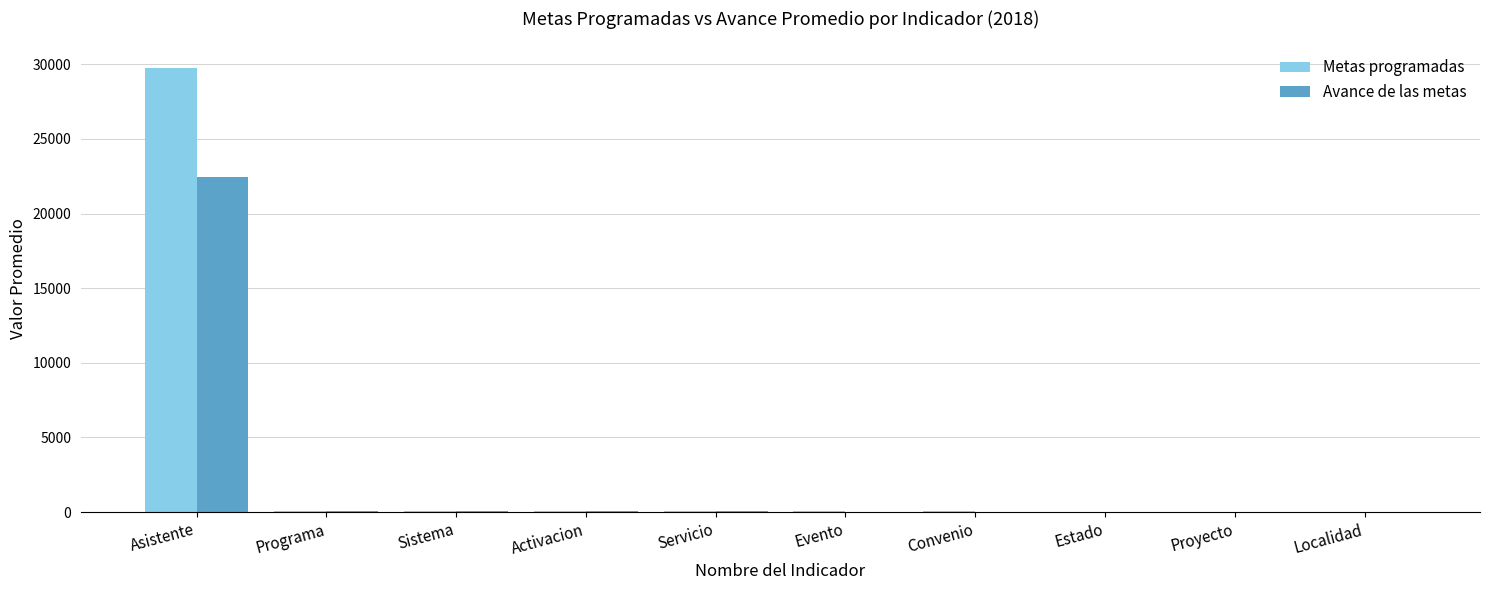

What is the highest value of the Metas programadas series?

29762.5